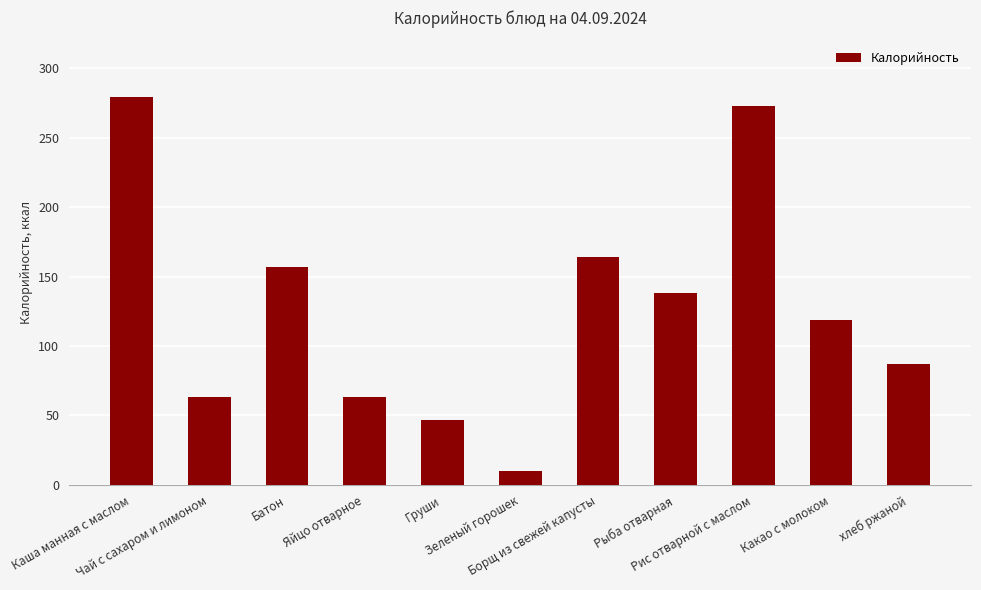

What is the difference between the maximum and minimum values?

269